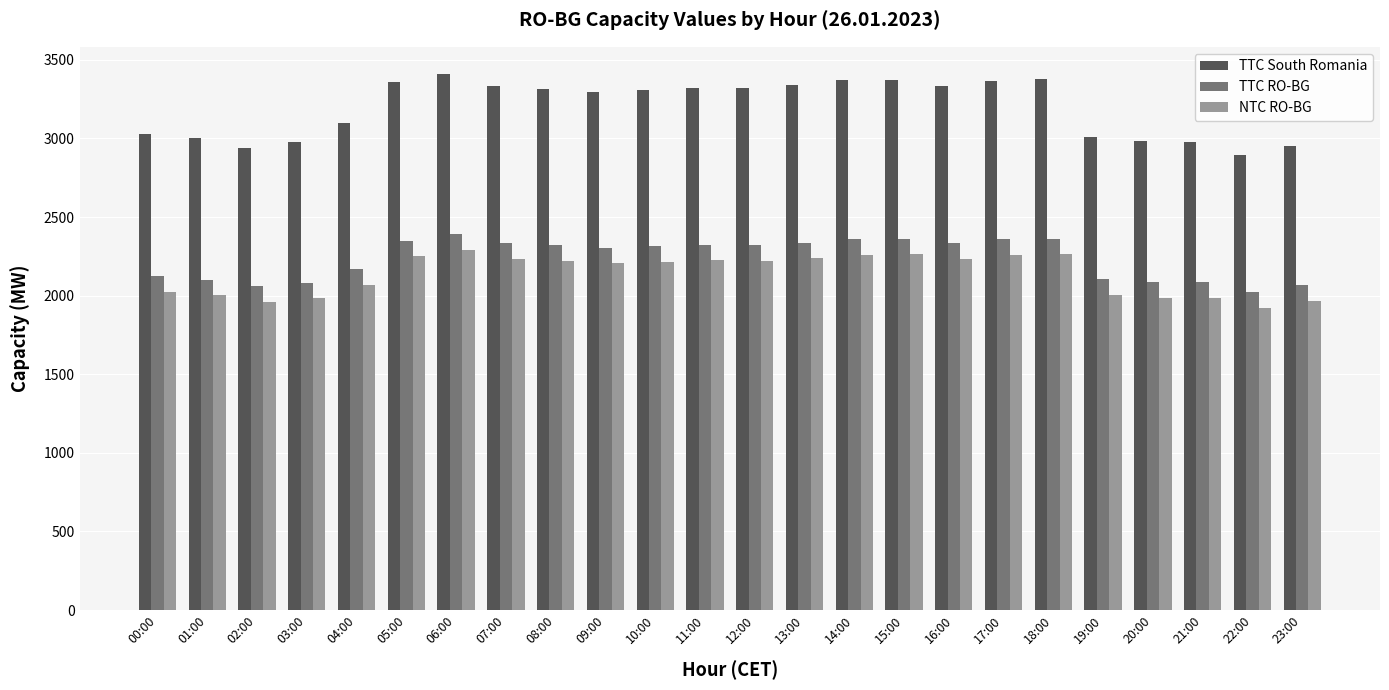

How many data points does each series have?

24